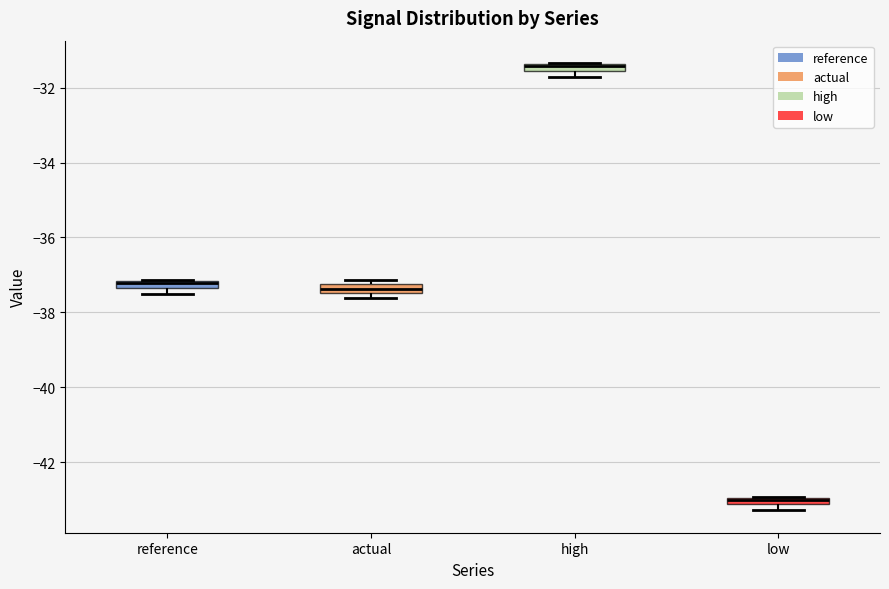

Where is the upper edge of the box for reference on the y-axis? The values are not printed on the chart, so give them approximately, as read against the axis.

-37.2